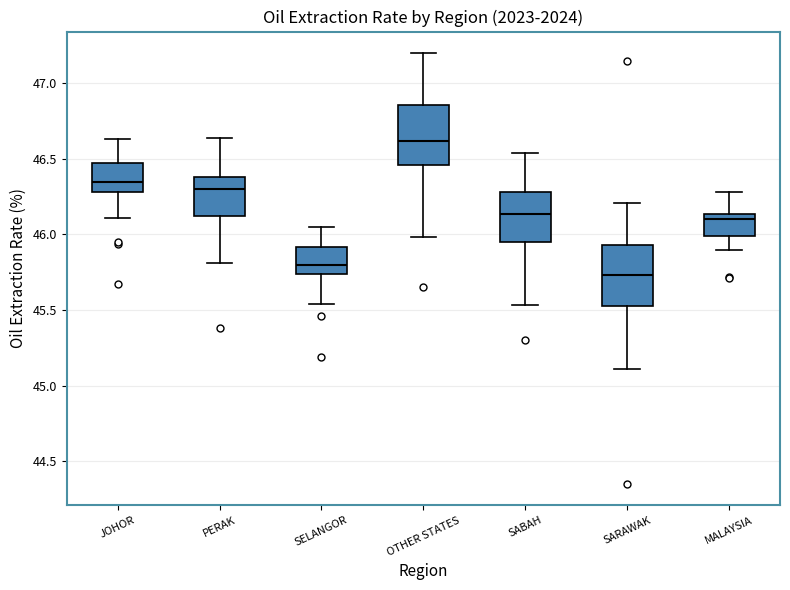

Reading left to right, transcribe this box plot: for each box, give where its median line is, the range the box spans, and where its two whiskers end, as read against the y-axis. The values are not printed on the chart, so give them approximately, as read against the axis.

JOHOR: median 46.35, box 46.30 to 46.45, whiskers 46.10 to 46.65
PERAK: median 46.30, box 46.15 to 46.40, whiskers 45.80 to 46.65
SELANGOR: median 45.80, box 45.75 to 45.90, whiskers 45.55 to 46.05
OTHER STATES: median 46.60, box 46.45 to 46.85, whiskers 46.00 to 47.20
SABAH: median 46.15, box 45.95 to 46.30, whiskers 45.55 to 46.55
SARAWAK: median 45.75, box 45.55 to 45.95, whiskers 45.10 to 46.20
MALAYSIA: median 46.10, box 46.00 to 46.15, whiskers 45.90 to 46.30